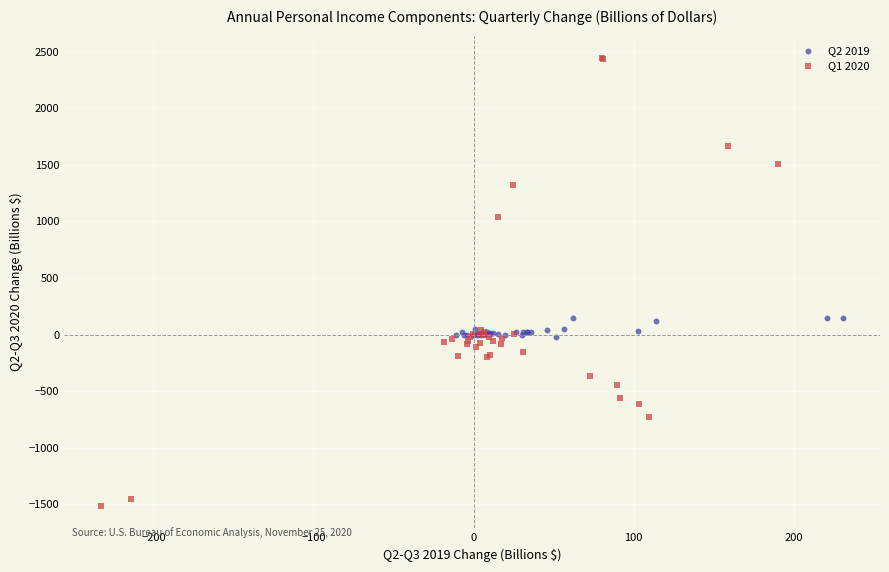

Which series reaches the minimum Y coordinate?

Q1 2020